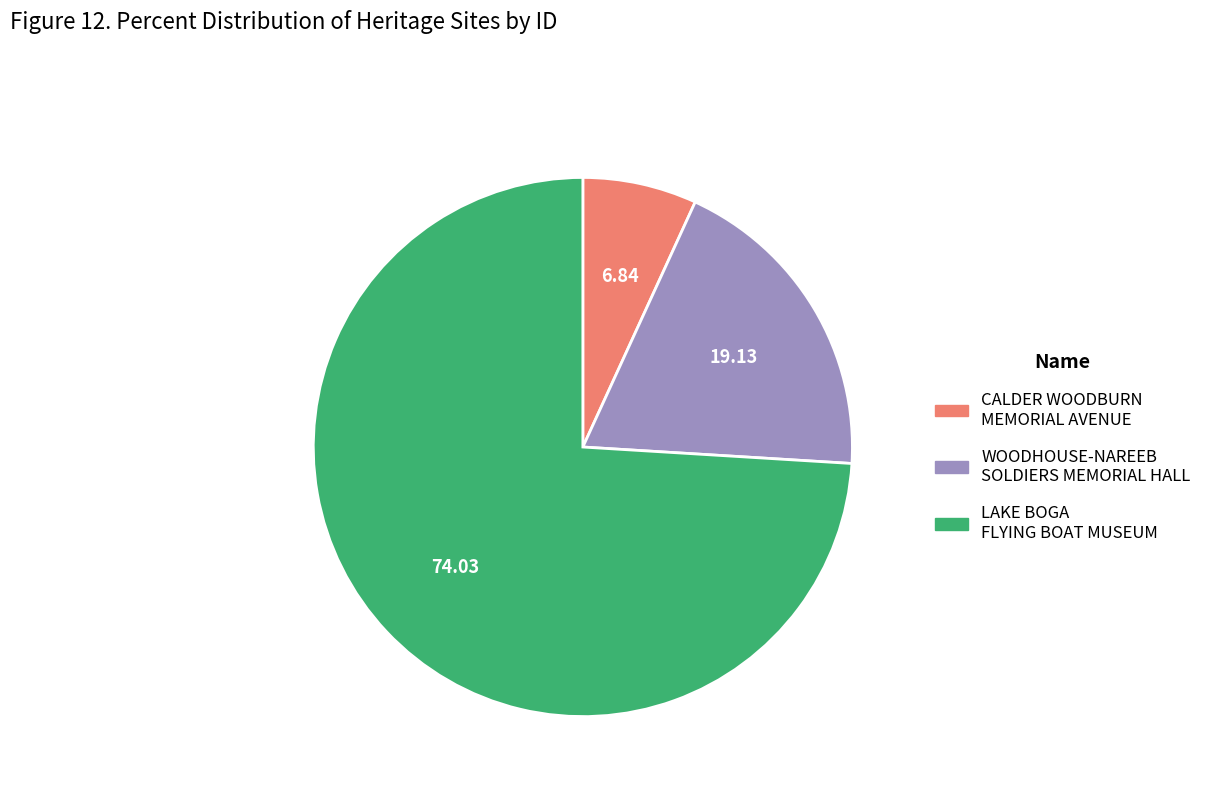

Is WOODHOUSE-NAREEB SOLDIERS MEMORIAL HALL the majority of the pie?

No